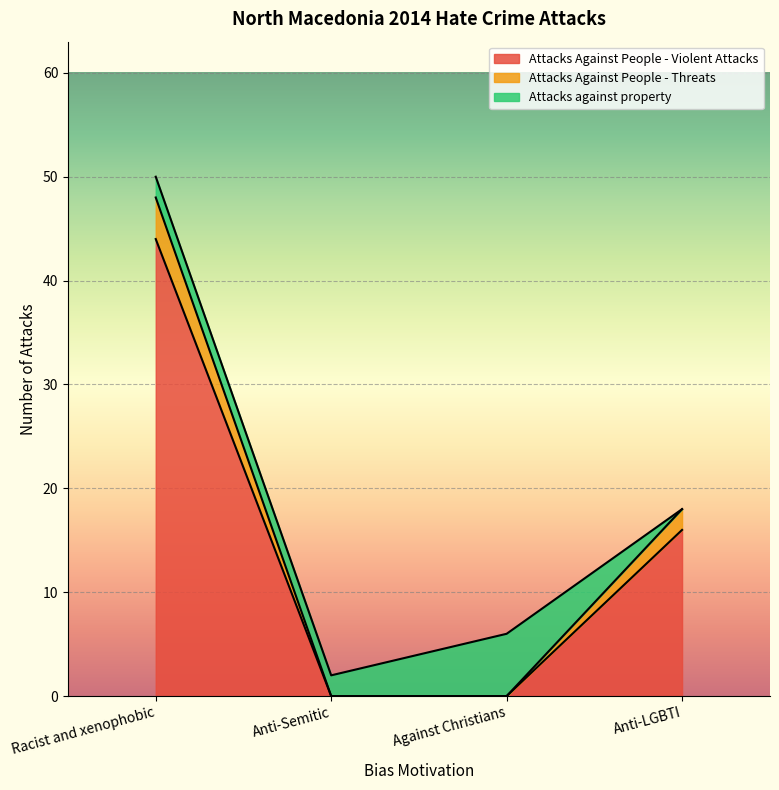

Reading left to right, list the values for the Attacks Against People - Violent Attacks series.

44	0	0	16